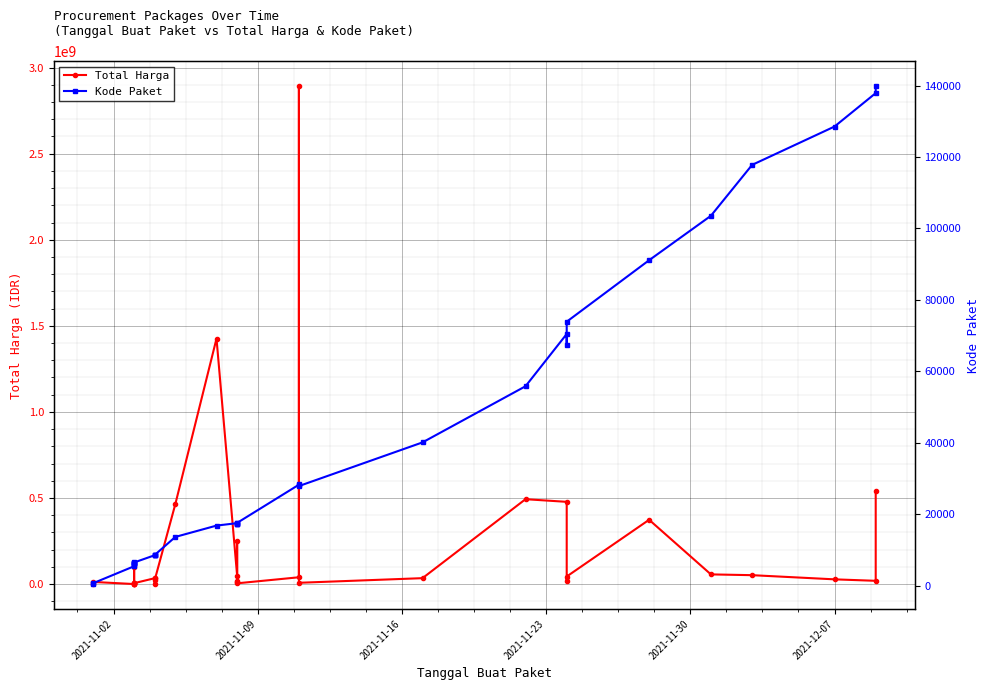

Reading right to left, list all the values displayed in this chart.

Total Harga: 541071000	18900000	27412000	51601000	56152800	373404000	43859200	19175000	477600000	493000000	34292000	7401240	2892122000	39440000	4350000	250350000	15513960	9180000	49730040	1425867900	464002100	23653000	577875	32441200	34000000	5129000	8742500	182000	4672200	265000	2772000	98772570	78000	12453900	333600
Kode Paket: 139817	137876	128516	117783	103541	91101	73894	67279	70453	55826	40112	27891	28425	28271	17580	17238	17283	17272	17509	16823	13652	8601	8668	8646	8530	6503	6397	6350	6300	6246	6214	5997	5449	675	464